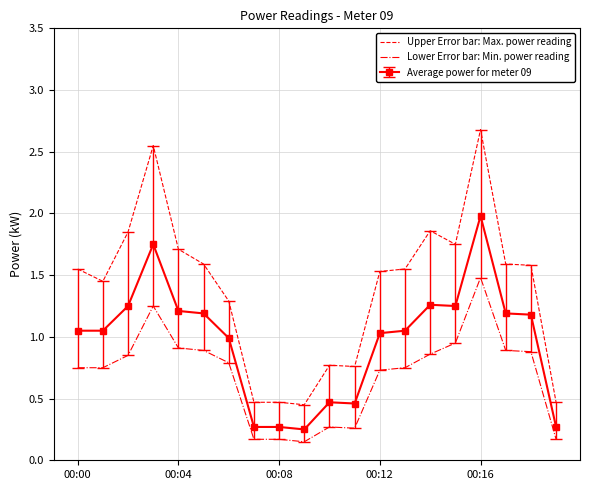

What is the highest value of the Average power for meter 09 series?

2.0